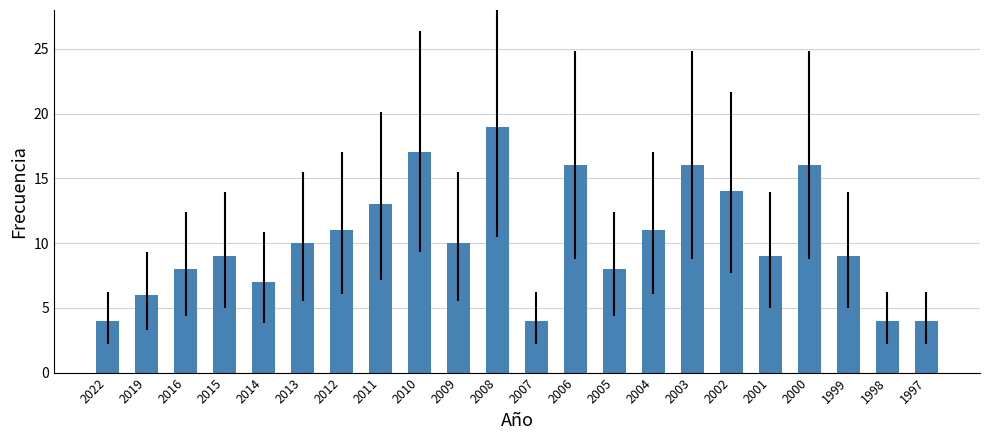

Does the chart contain stacked bars?

No